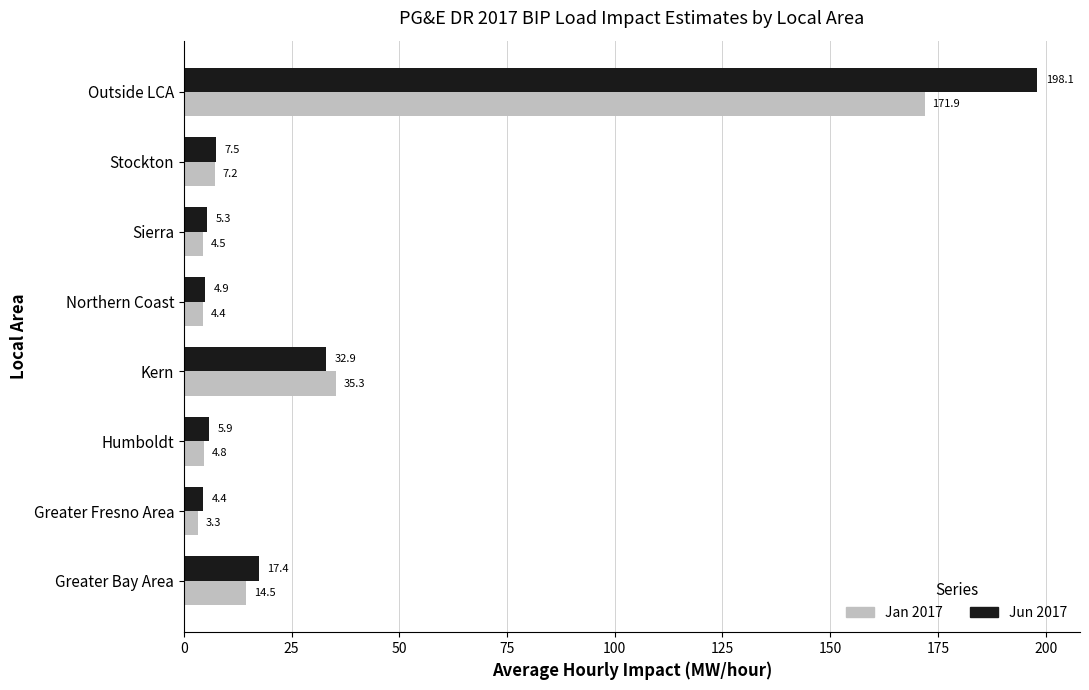

What is the sum of all Jan 2017 values?

245.9